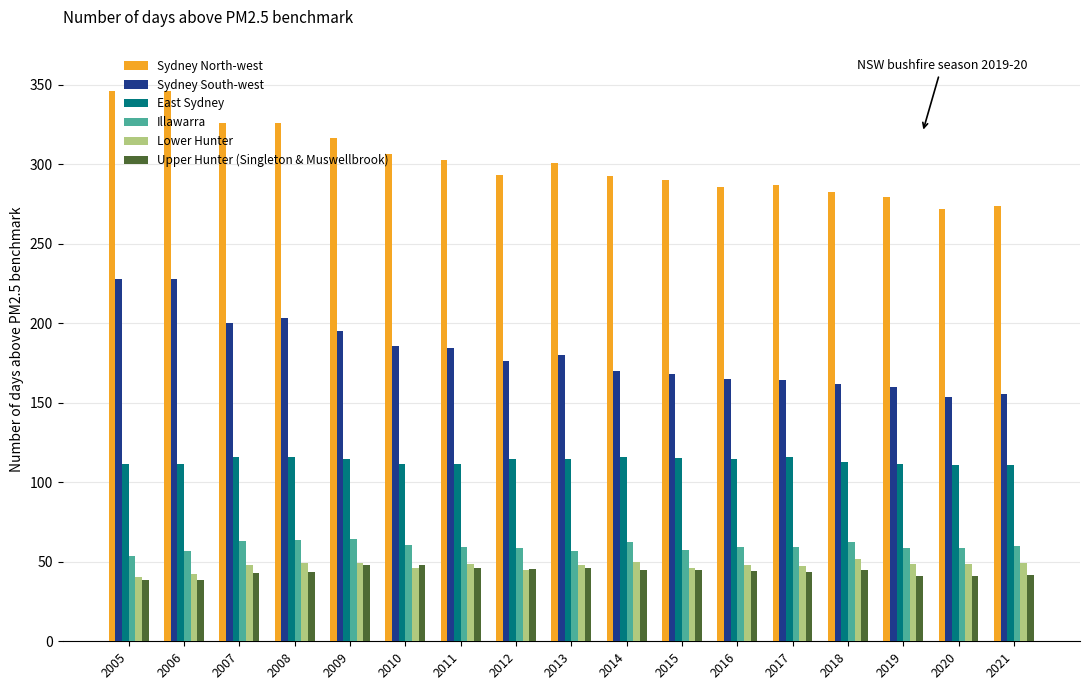

What is the difference between the highest and lowest values at 2010?

260.2